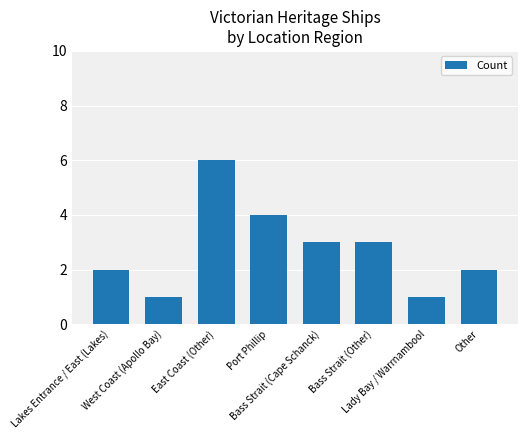

What is the maximum value shown in the chart?

6